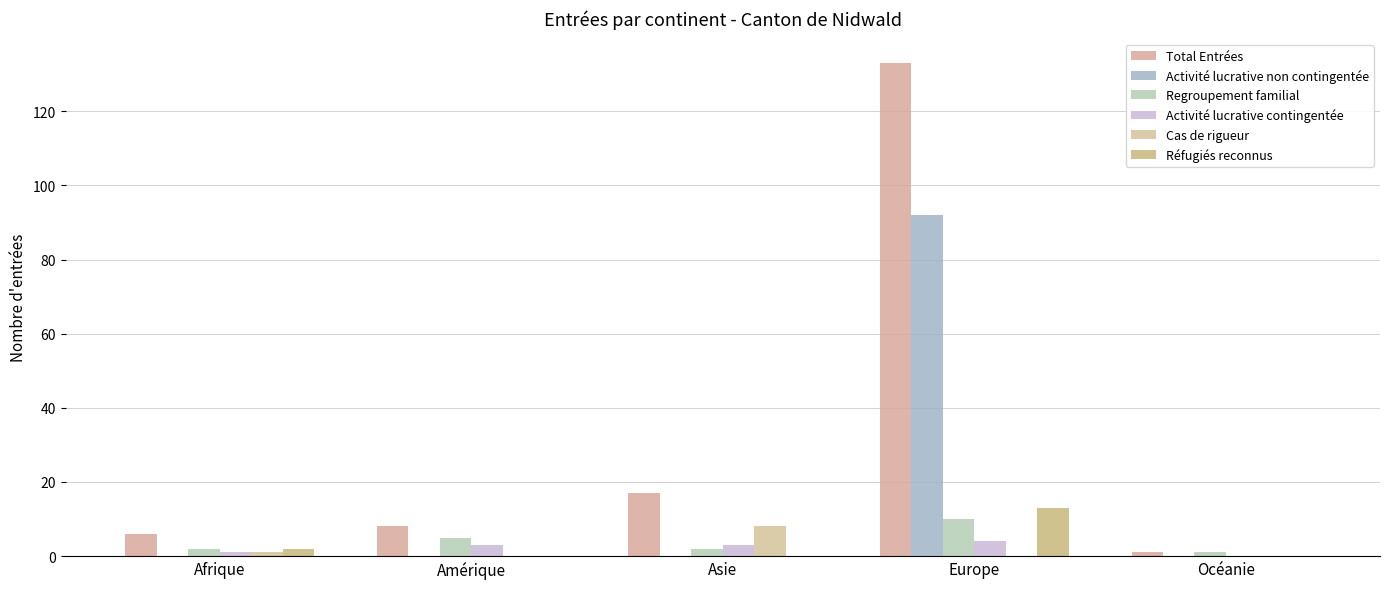

The Activité lucrative contingentée series shows 4 at Europe. True or false?

True